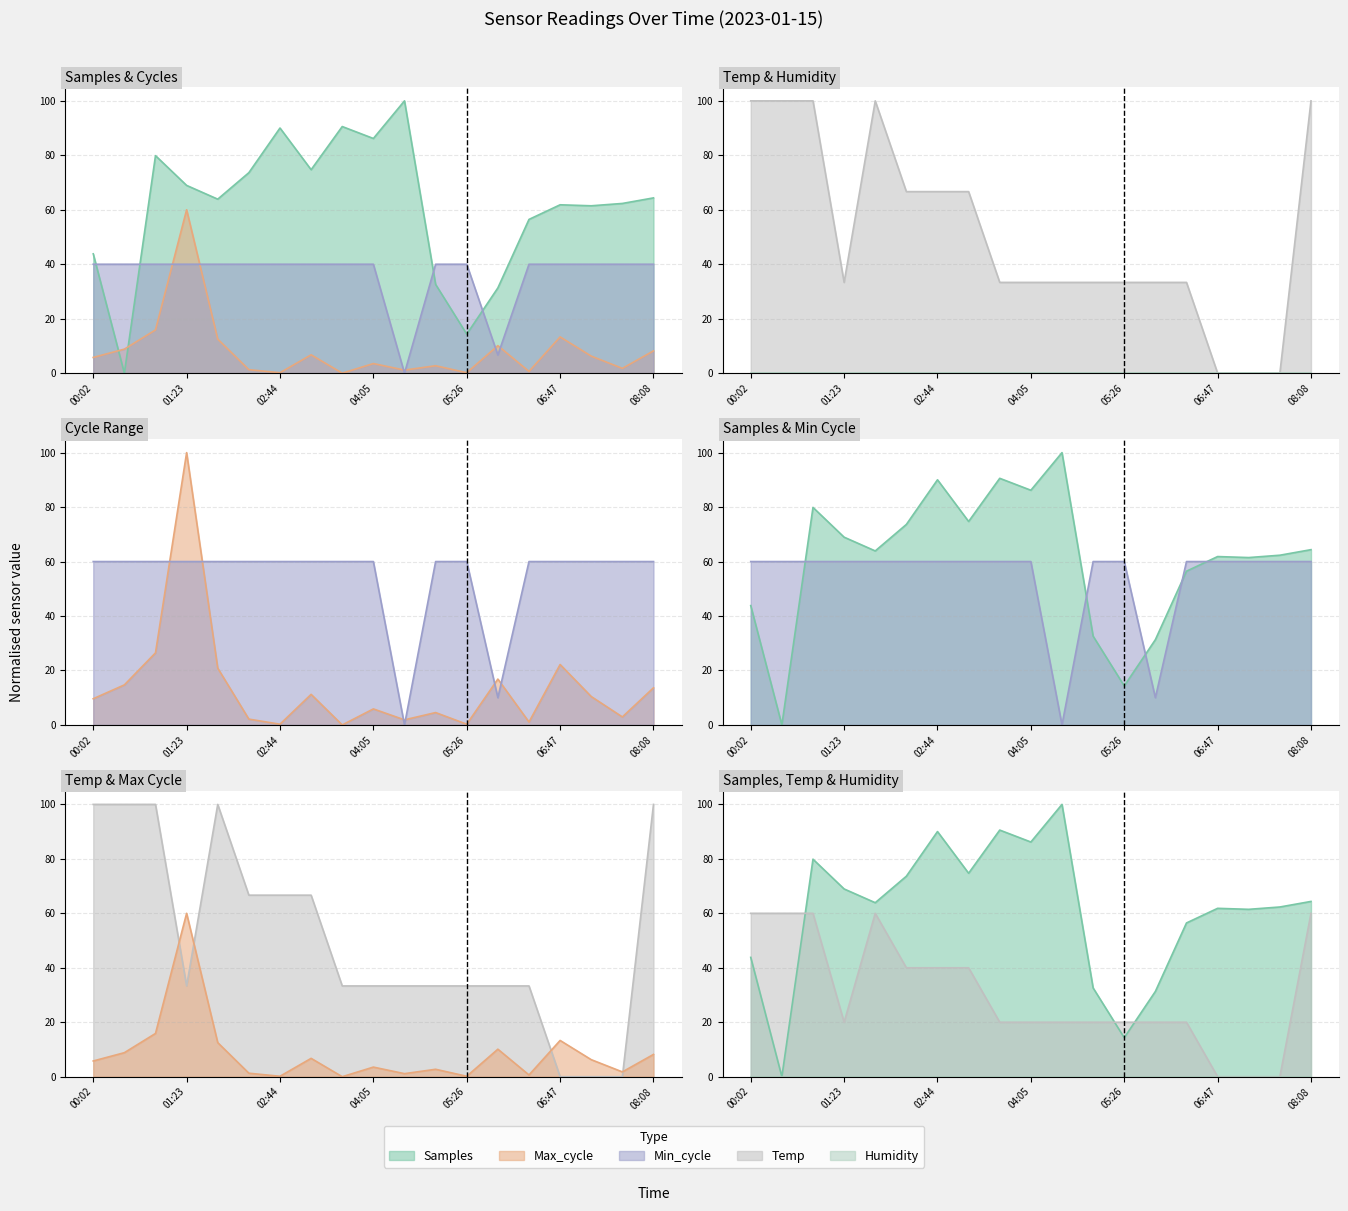

What is the average value of the Samples series?

60.9